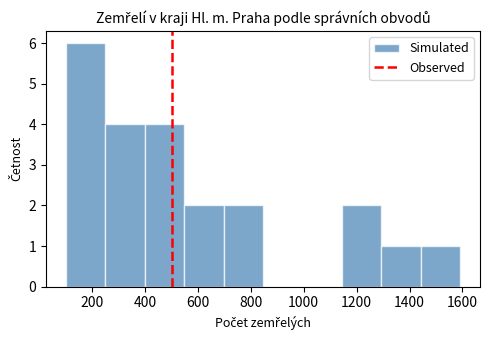

Reading left to right, transcribe this chart: for each bar, give the range it covers on the x-axis and its height. Neither the bar edges nor the heights are printed on the chart, so give them approximately, as read against the axes.

100 to 240: 6
240 to 400: 4
400 to 540: 4
540 to 700: 2
700 to 840: 2
840 to 1000: 0
1000 to 1140: 0
1140 to 1300: 2
1300 to 1440: 1
1440 to 1600: 1